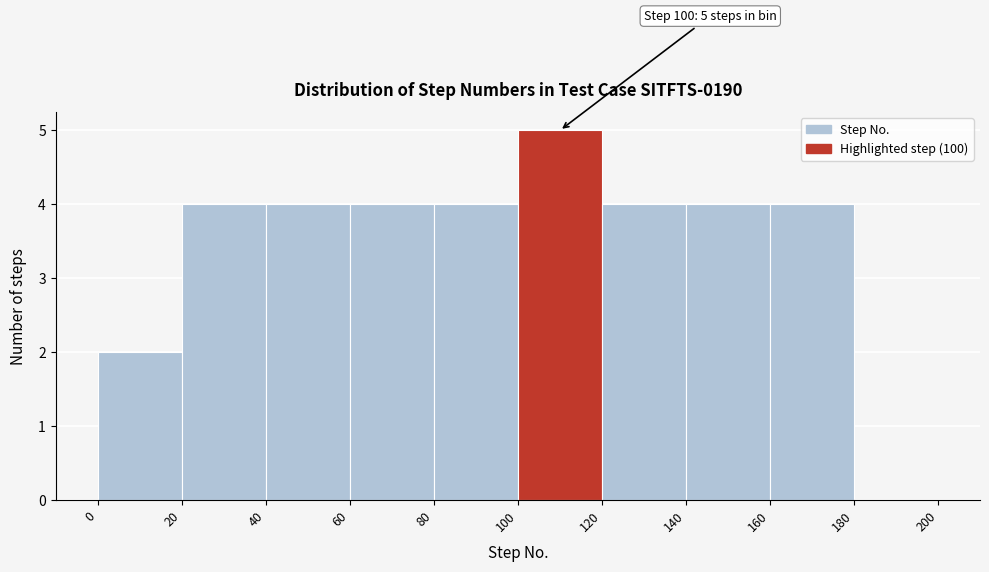

Over which range of the x-axis is the bar tallest?

100 to 120